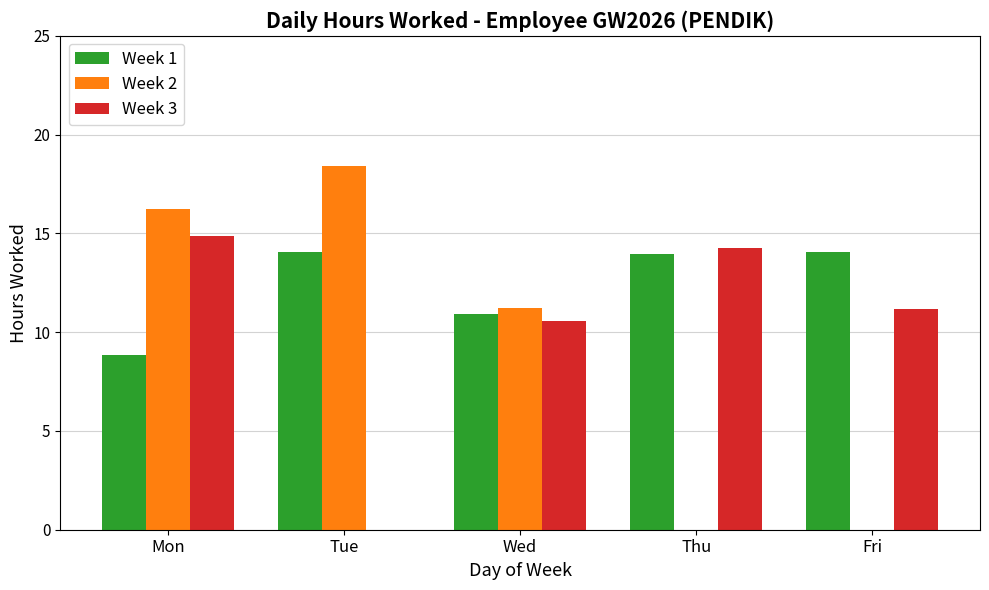

What is the sum of all Week 3 values?

50.9